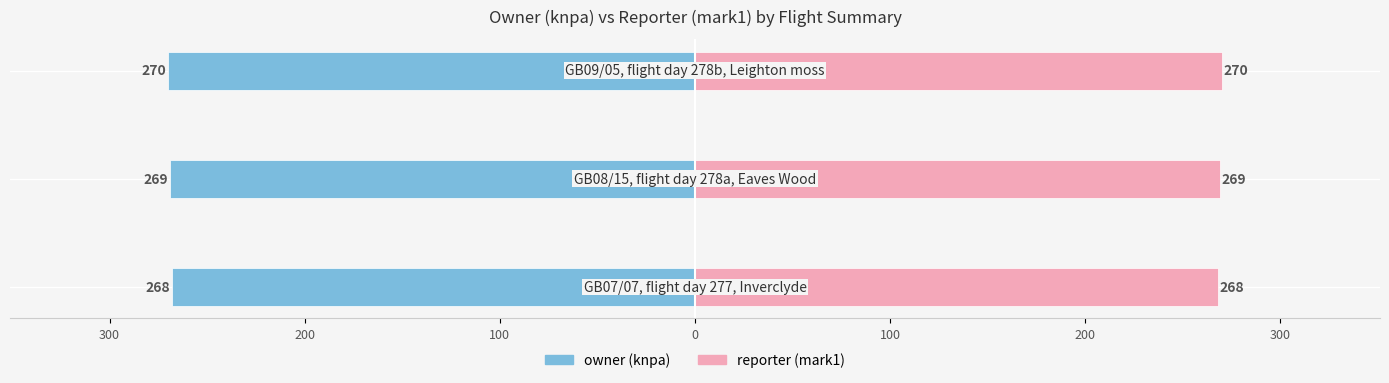

Which has a higher value, 400 or 300?

400